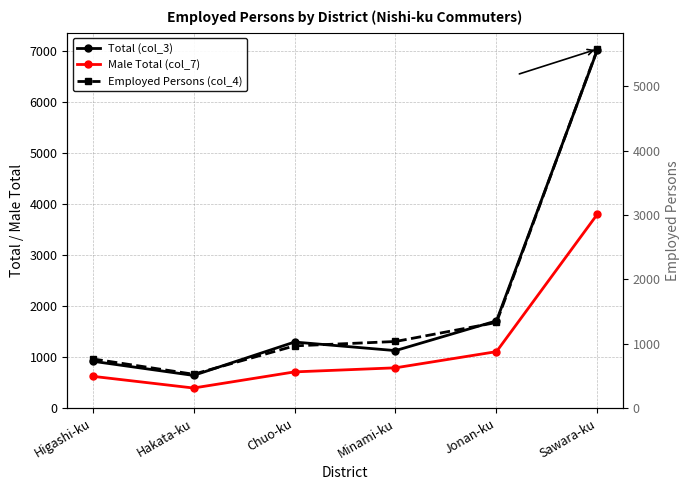

Reading left to right, what are all the values shown in this chart?

Total (col_3): 923	645	1299	1131	1714	7028
Male Total (col_7): 628	398	714	794	1111	3807
Employed Persons (col_4): 767	529	969	1037	1332	5575